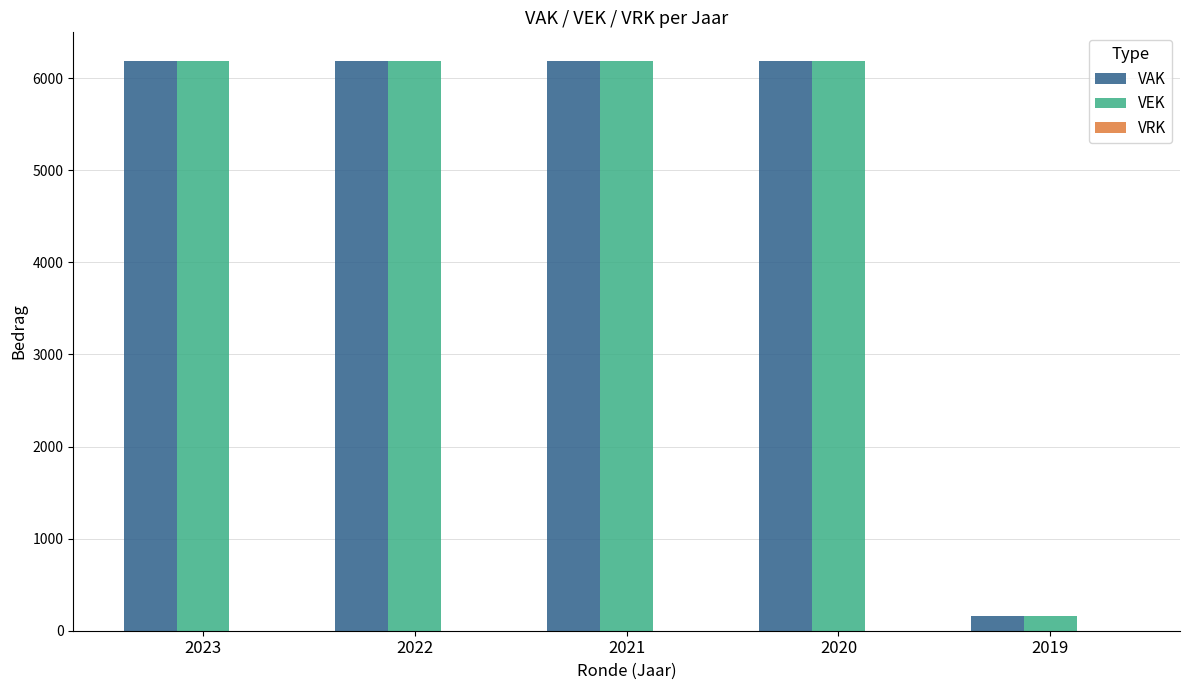

What is the maximum value for VEK?

6188